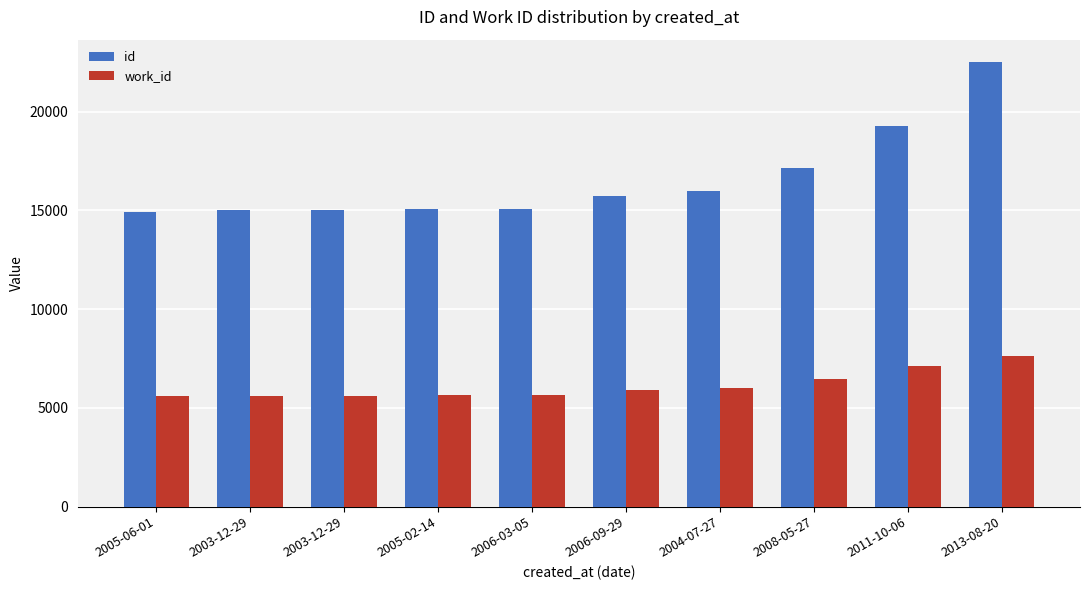

What are all the series names shown in the legend?

id, work_id